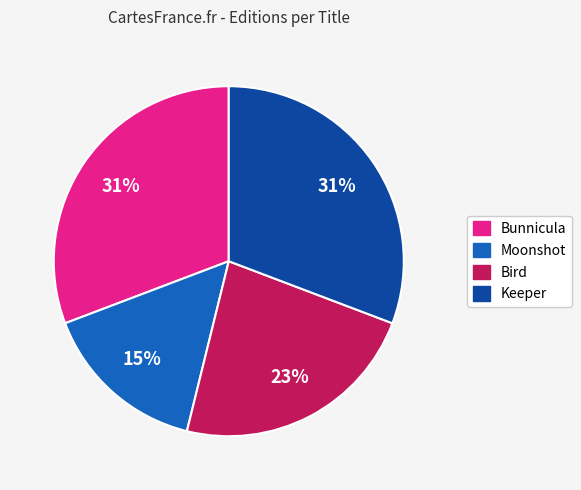

Is there any slice that represents more than half of the pie?

No